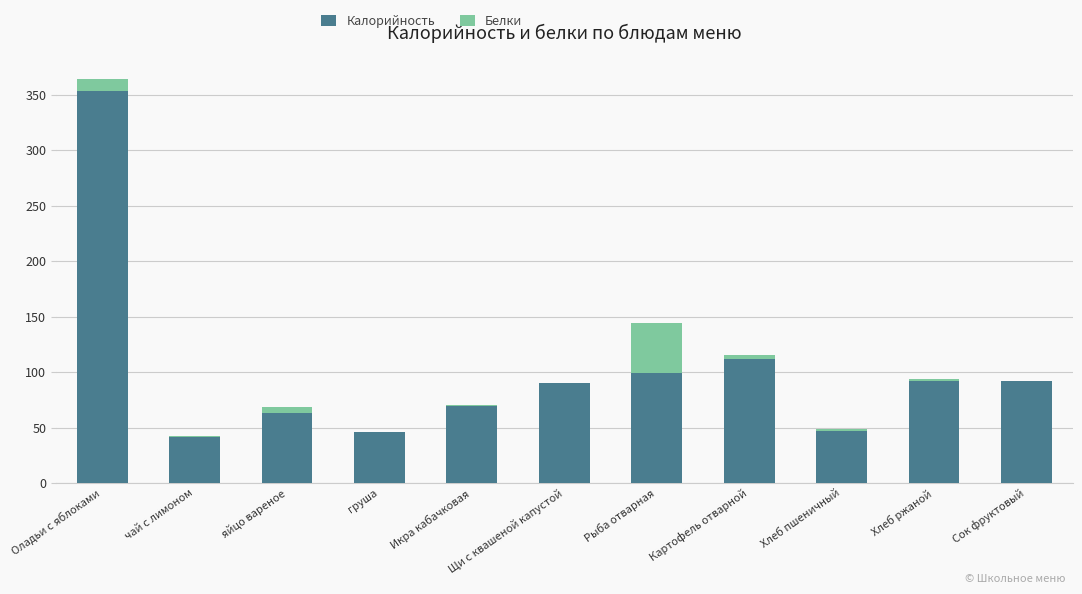

The value of Калорийность at Икра кабачковая is 69.0. True or false?

True